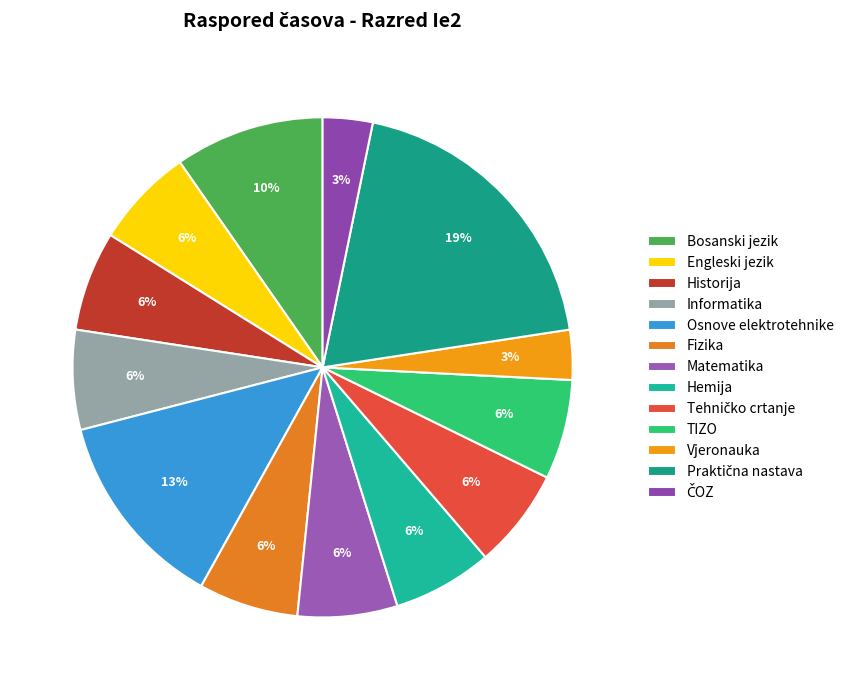

Does Matematika represent more than half of the total?

No